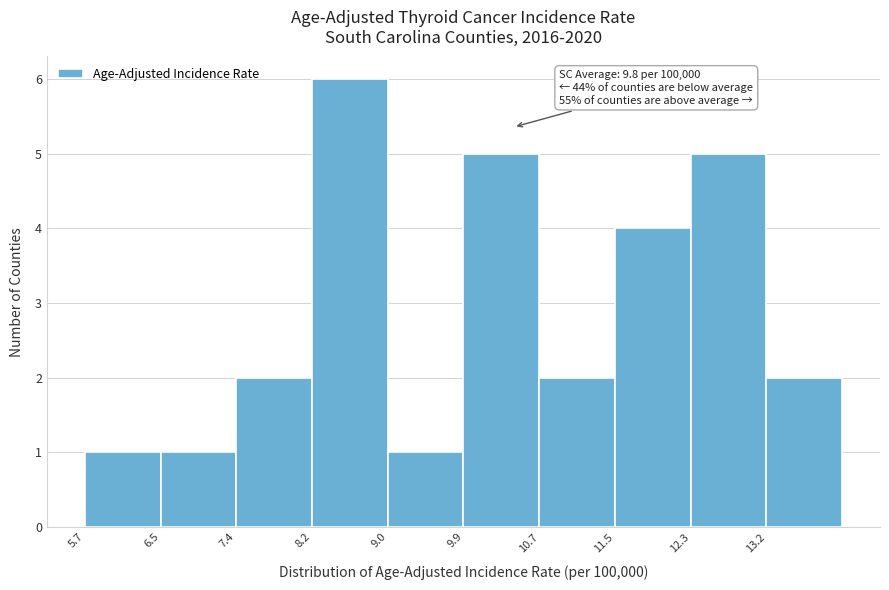

Over which range of the x-axis is the bar tallest?

8.19 to 9.02